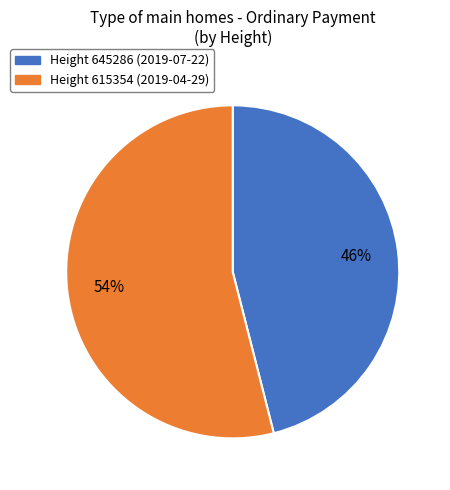

Combined, do Height 645286 (2019-07-22) and Height 615354 (2019-04-29) account for over 50%?

Yes